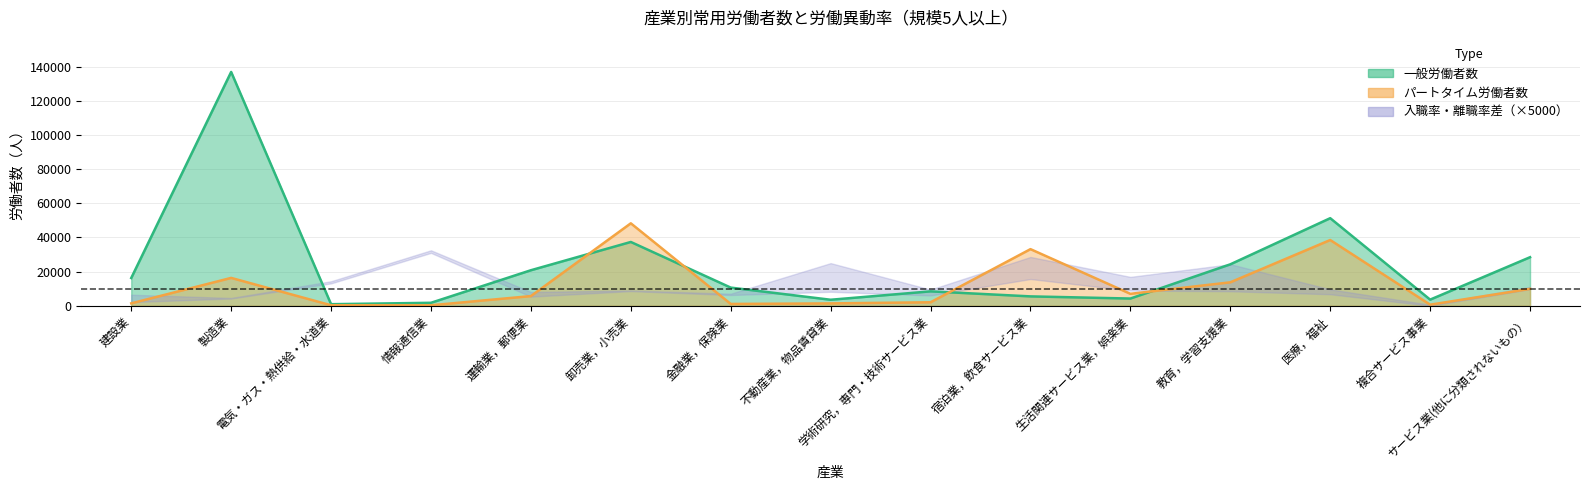

Does the chart display data point markers on the line(s)?

No